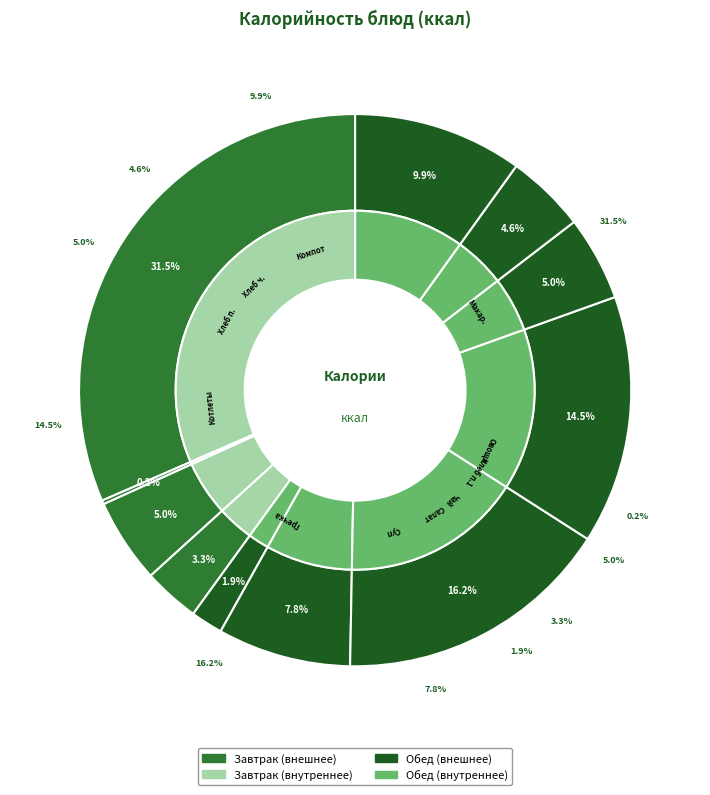

True or false: Хлеб ржано-пшеничный accounts for 5% of the total.

True